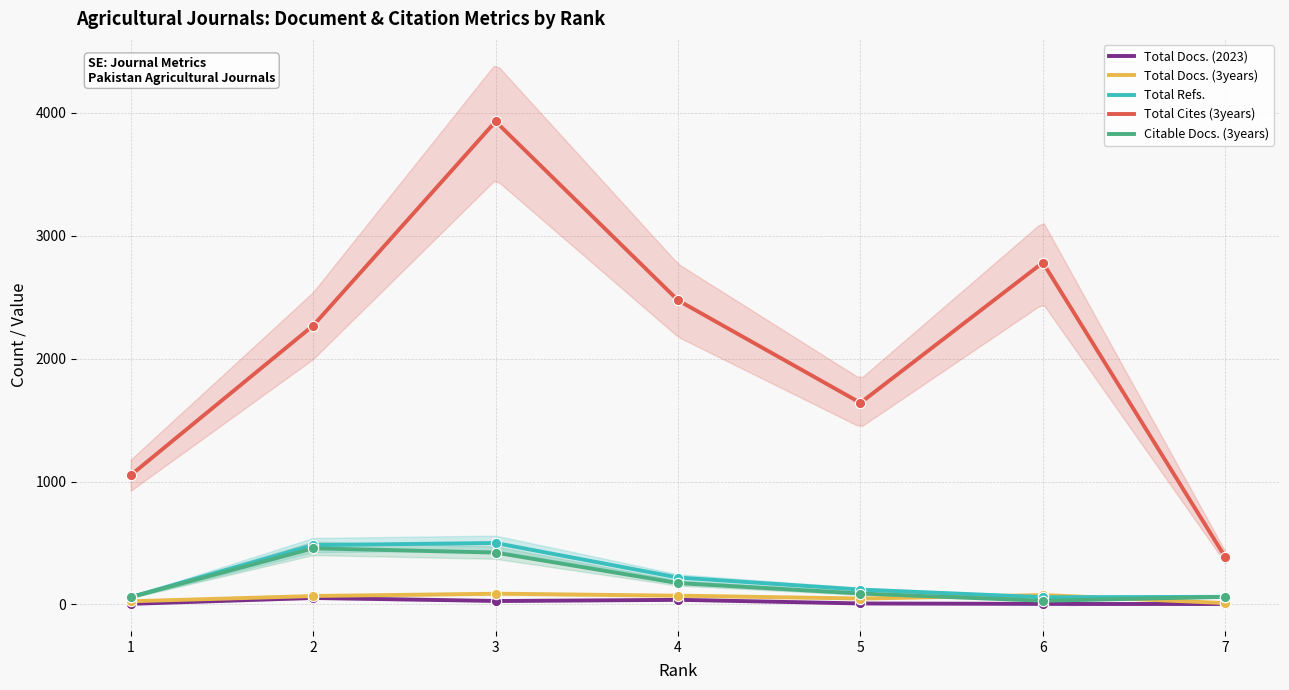

Which series has the widest spread of Y values?

Total Cites (3years)